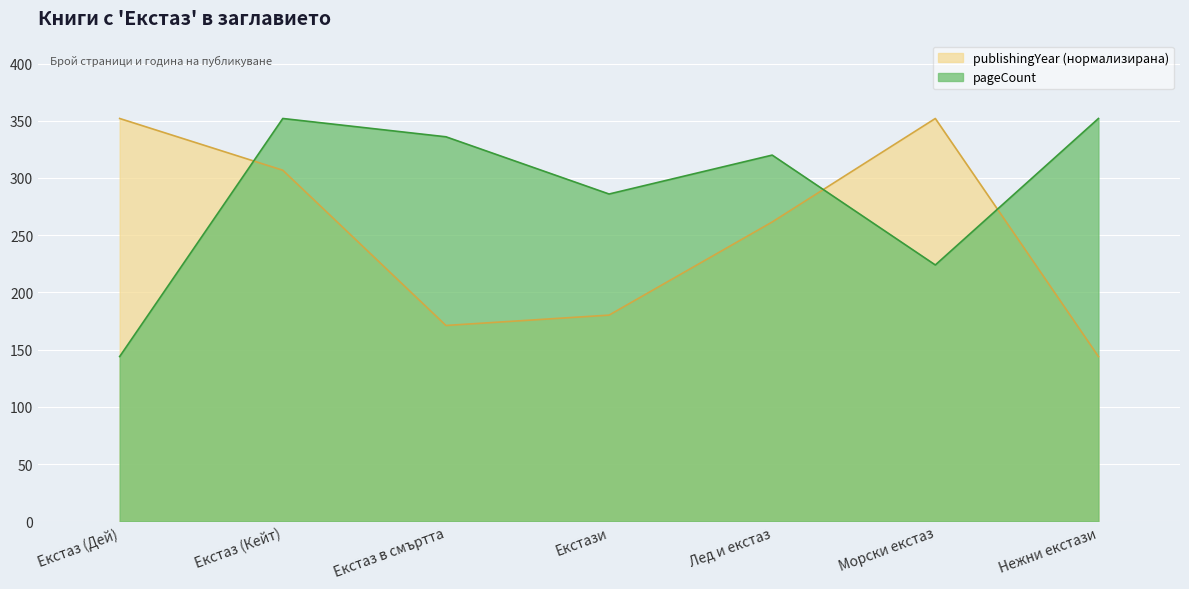

What is the spread (max minus min) of values at Екстази?

105.8